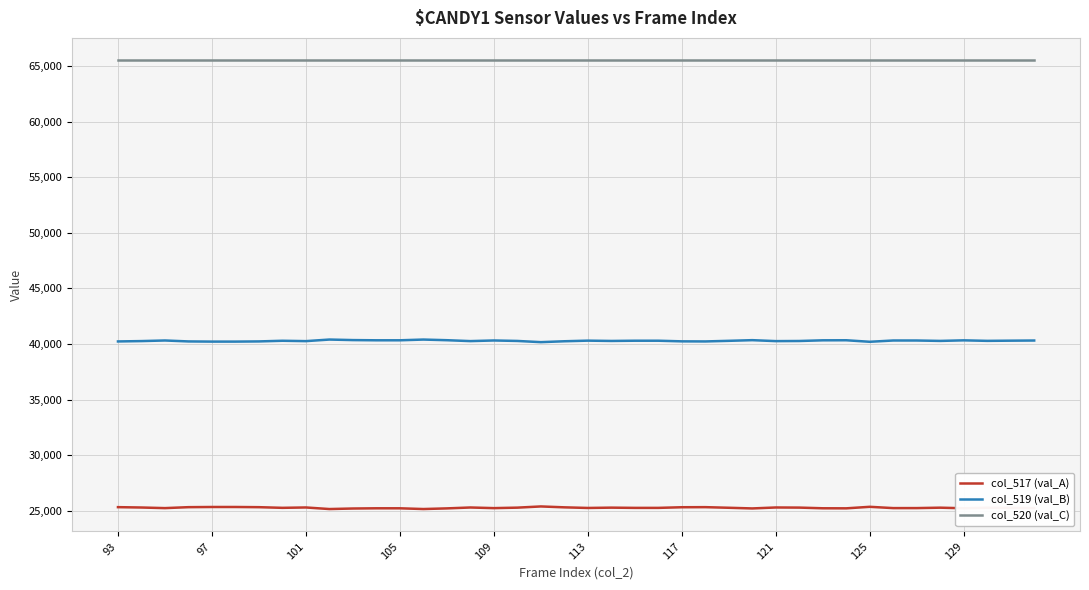

Which series has the largest total across all categories?

col_520 (val_C)